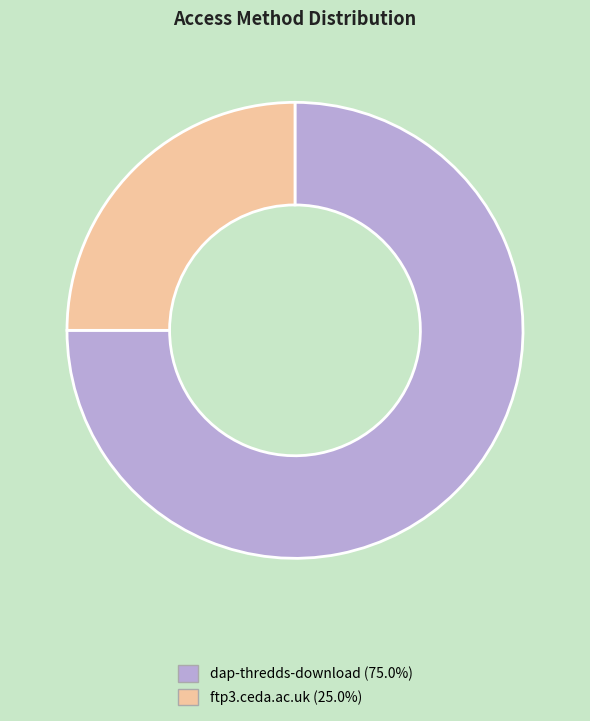

Approximately how many times larger is the value at ftp3.ceda.ac.uk compared to dap-thredds-download?

0.3